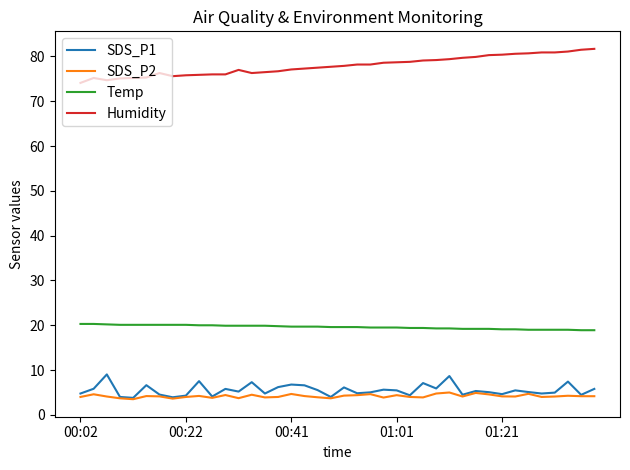

True or false: Humidity and Temp intersect in this chart.

False